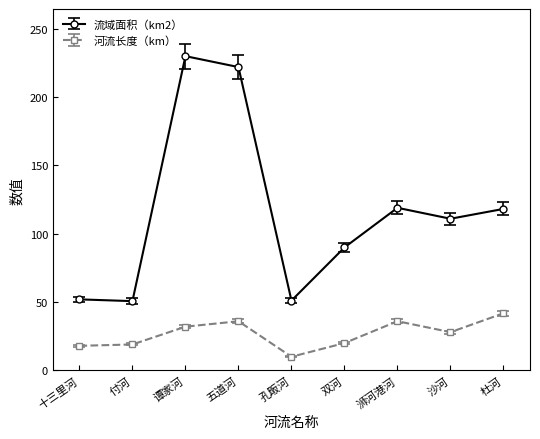

What is the sum of all 流域面积（km2） values?

1044.0